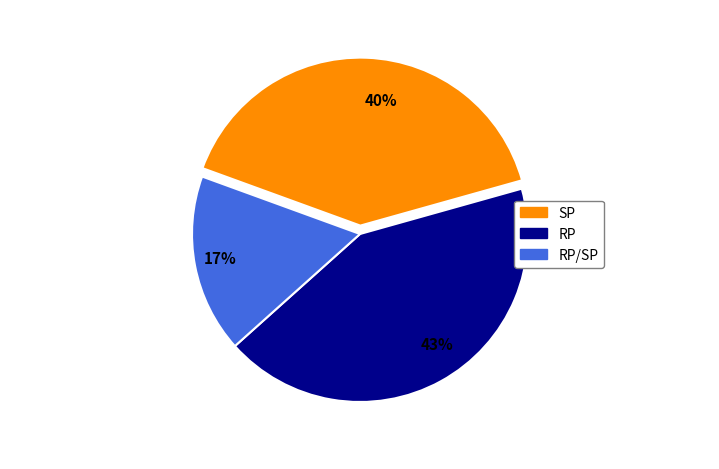

To the nearest percent, what is the difference between the 43% and 40% slice percentages?

3%